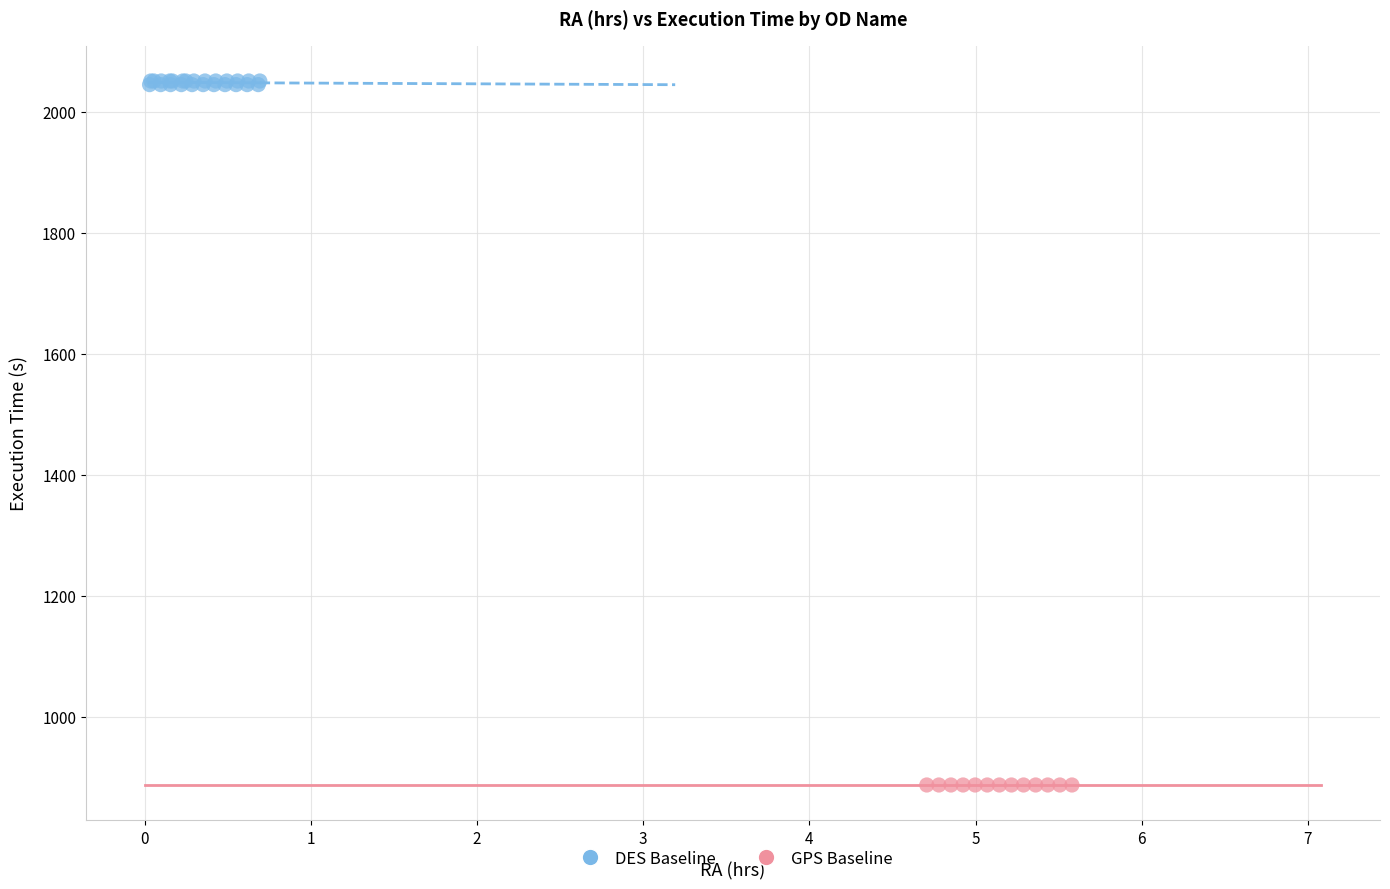

Which series reaches the maximum Y coordinate?

DES Baseline